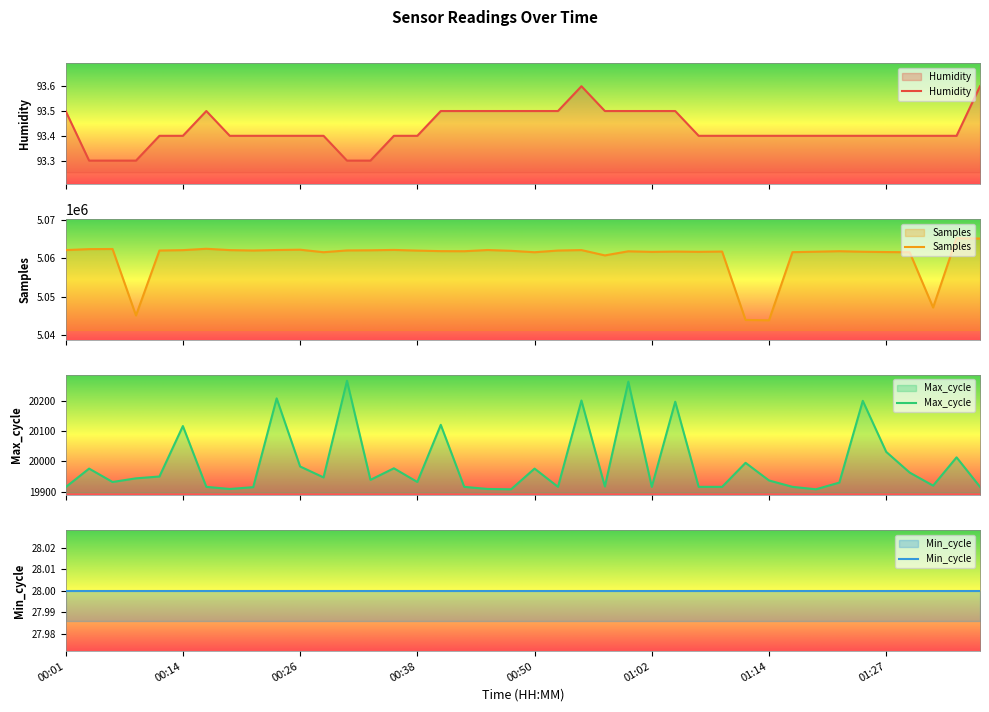

The value of Samples at 01:31 is 1368103.4. True or false?

False